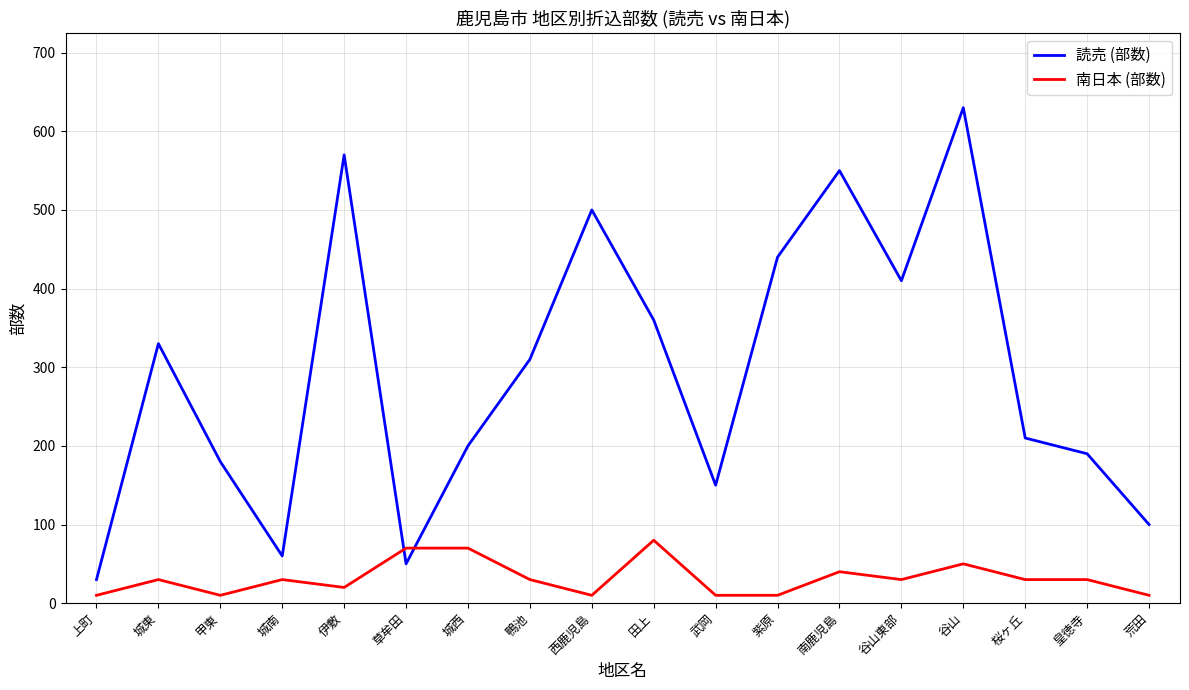

Which series changed the most between 田上 and 武岡?

読売 (部数)